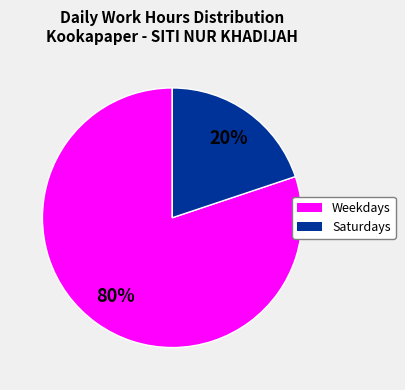

Is there a majority slice in this chart?

Yes